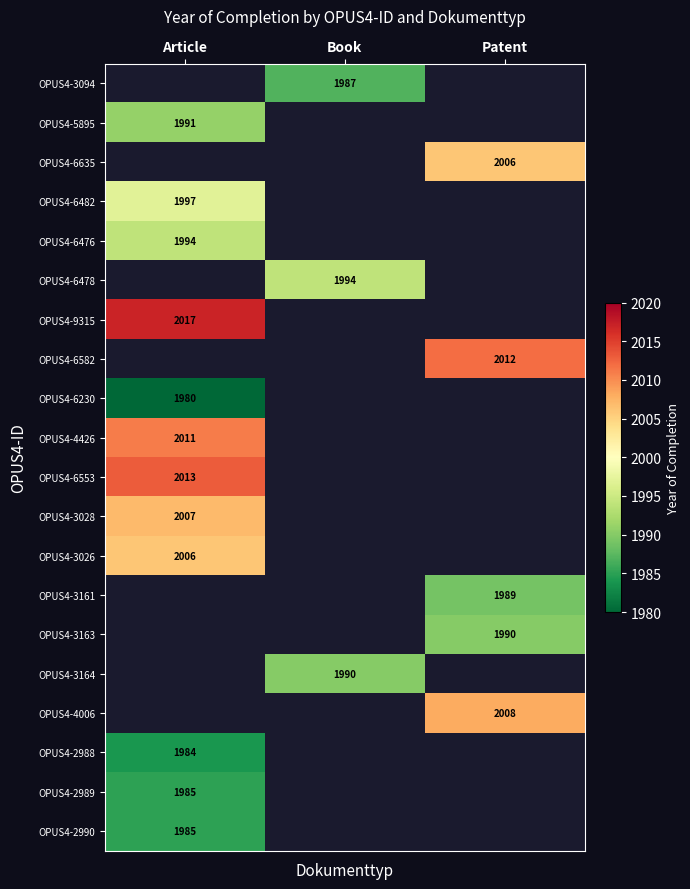

The OPUS4-3161 series shows 1325 at Patent. True or false?

False